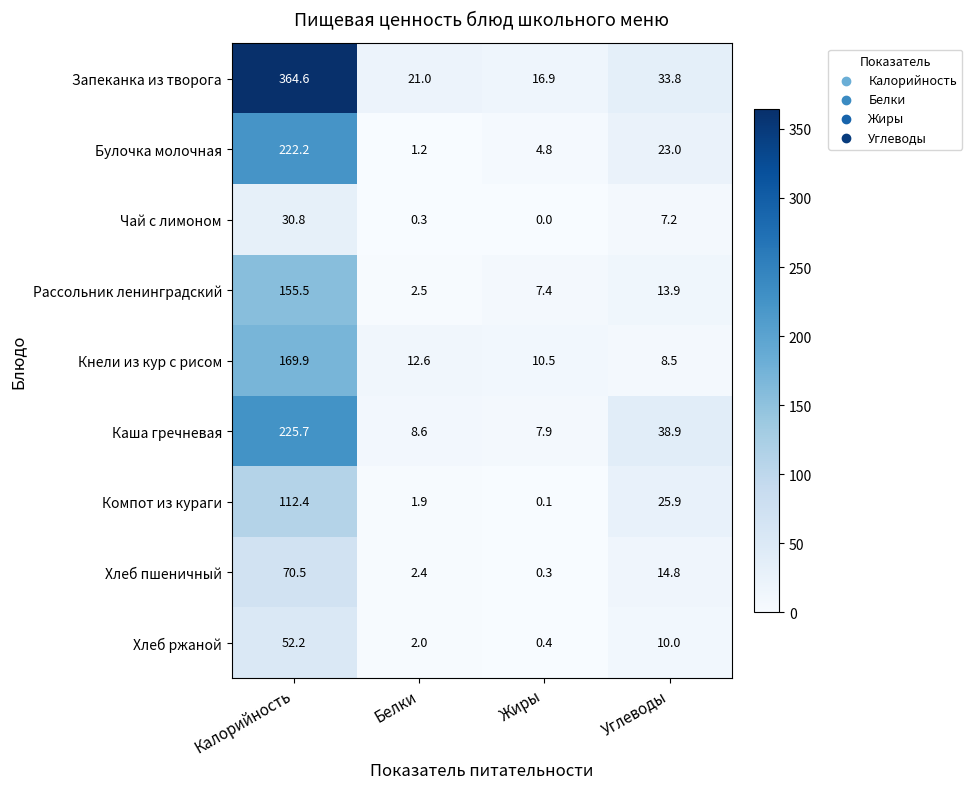

Which category has the highest value across all series?

Калорийность